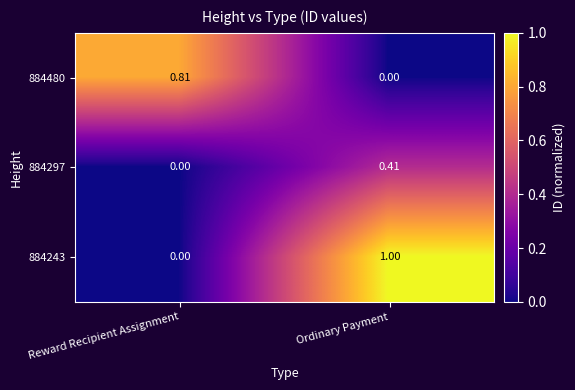

List the series in order of their peak value, lowest first.

884297, 884480, 884243